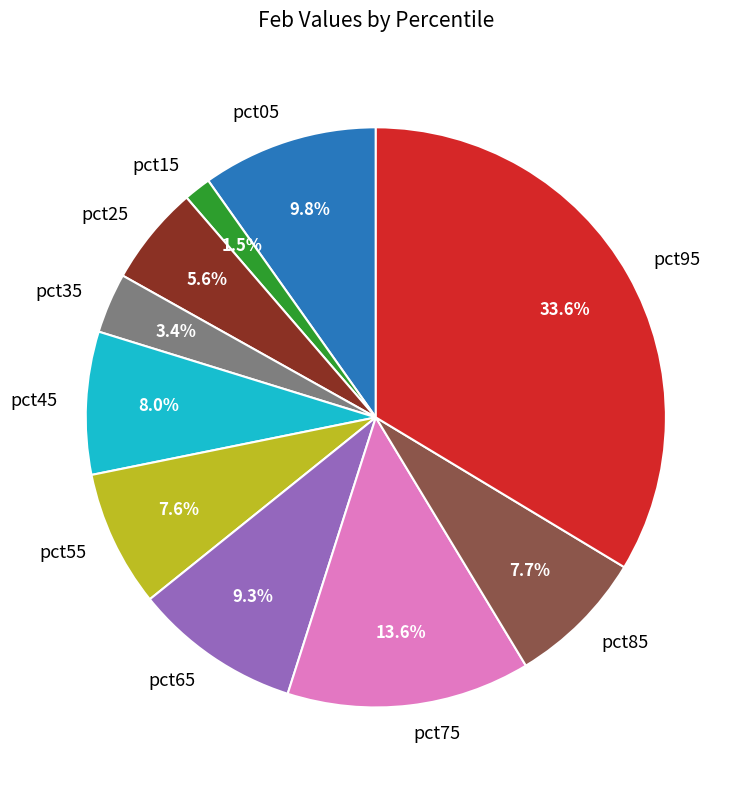

Between pct75 and pct85, which is larger?

pct75